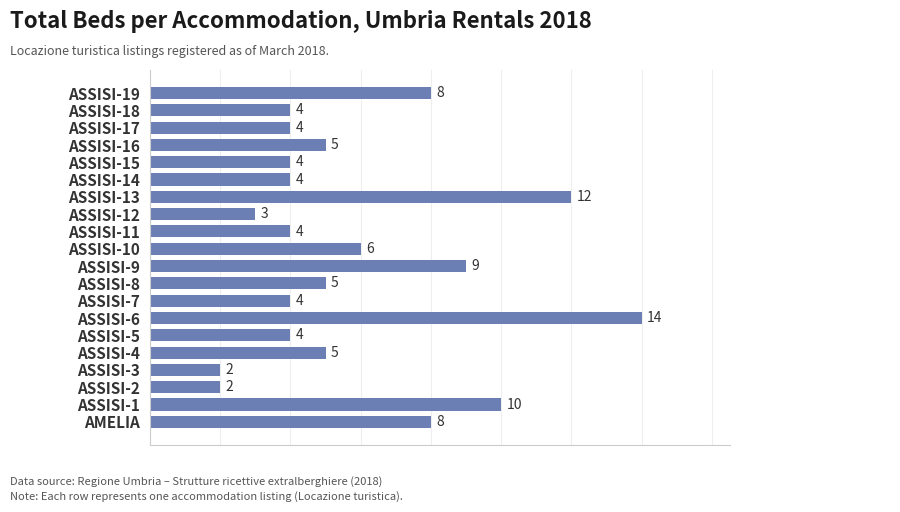

What is the maximum value shown in the chart?

14